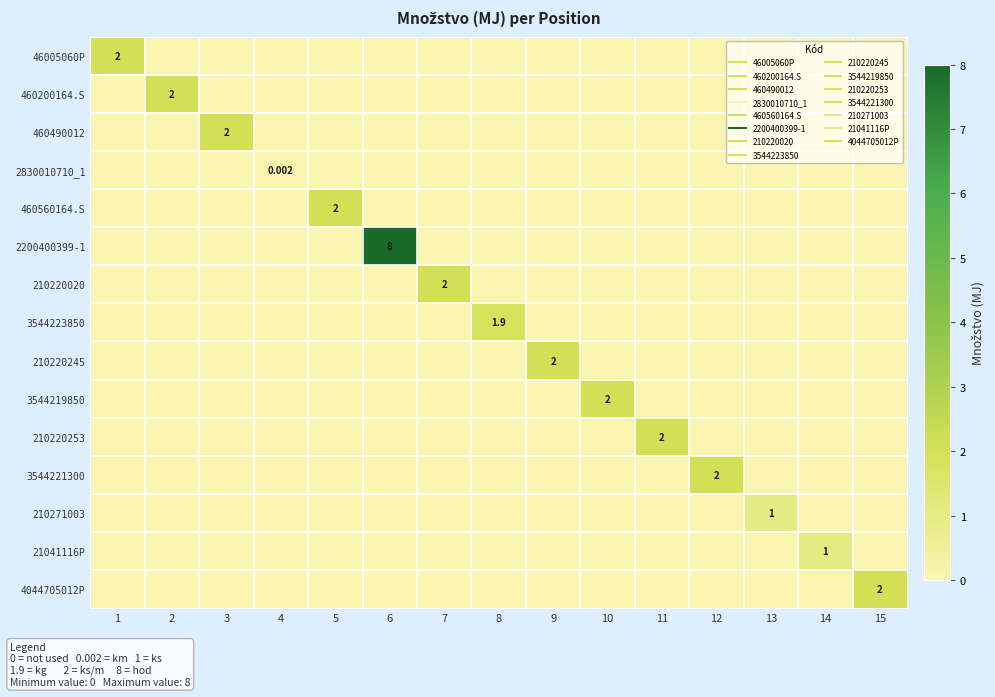

Which series has the largest total across all categories?

2200400399-1